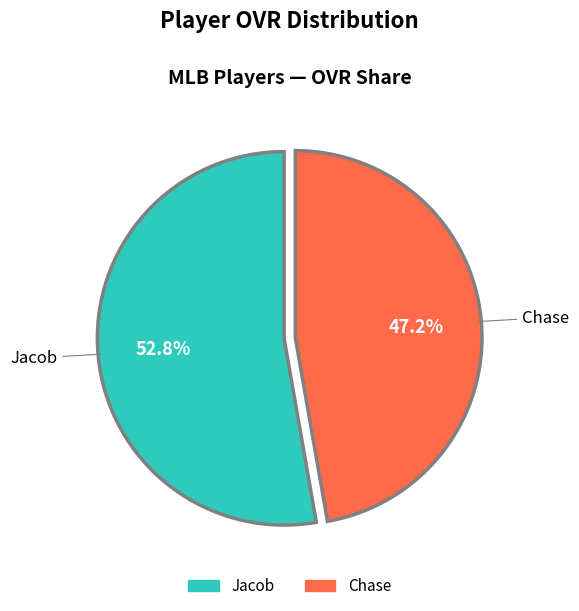

Does Chase account for over 50% of the chart?

No